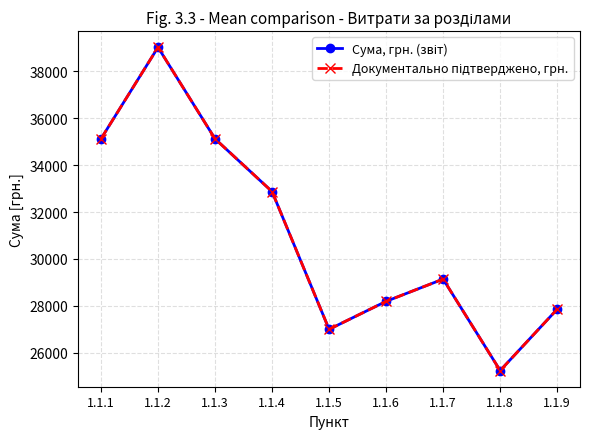

Where is Документально підтверджено, грн. nearest to the value 32132?

1.1.4